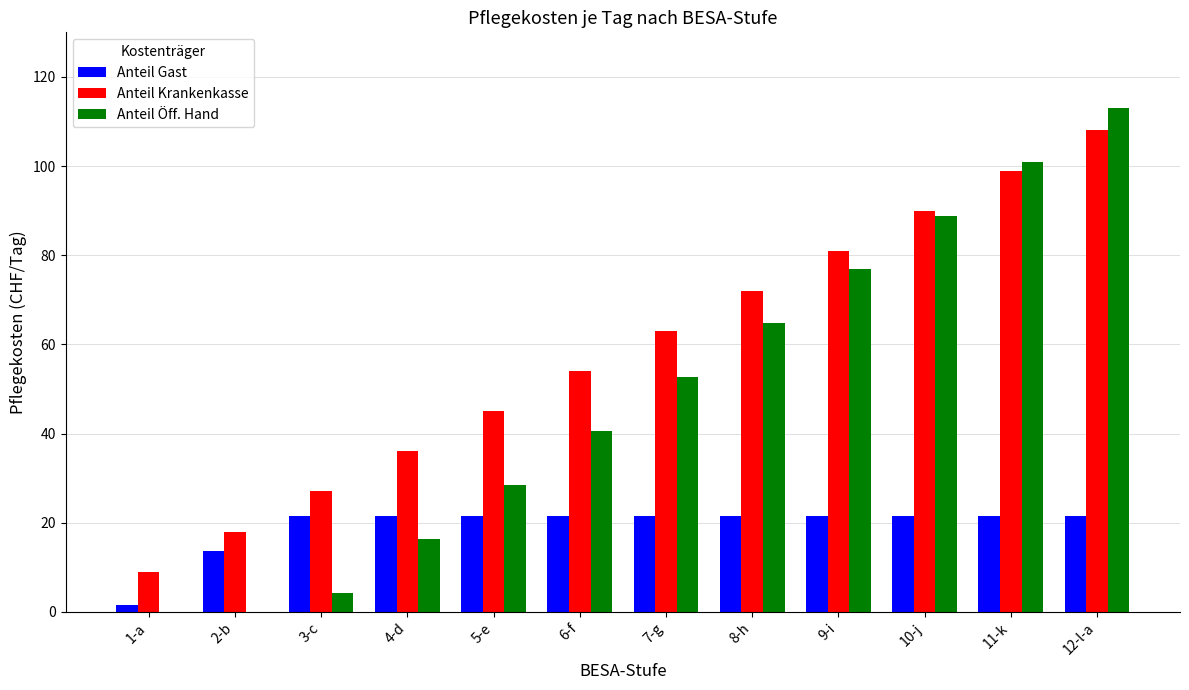

The value of Anteil Krankenkasse at 7-g is 94.8. True or false?

False